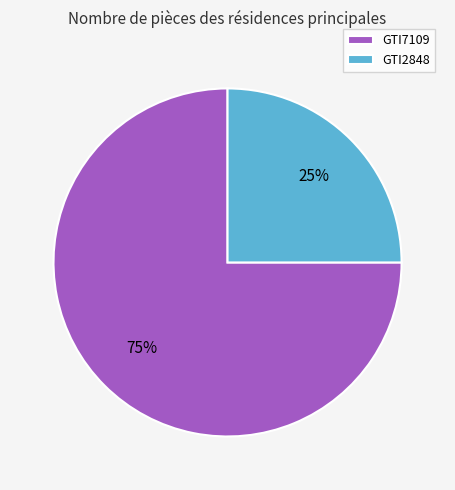

Is the sum of GTI7109 and GTI2848 greater than half?

Yes